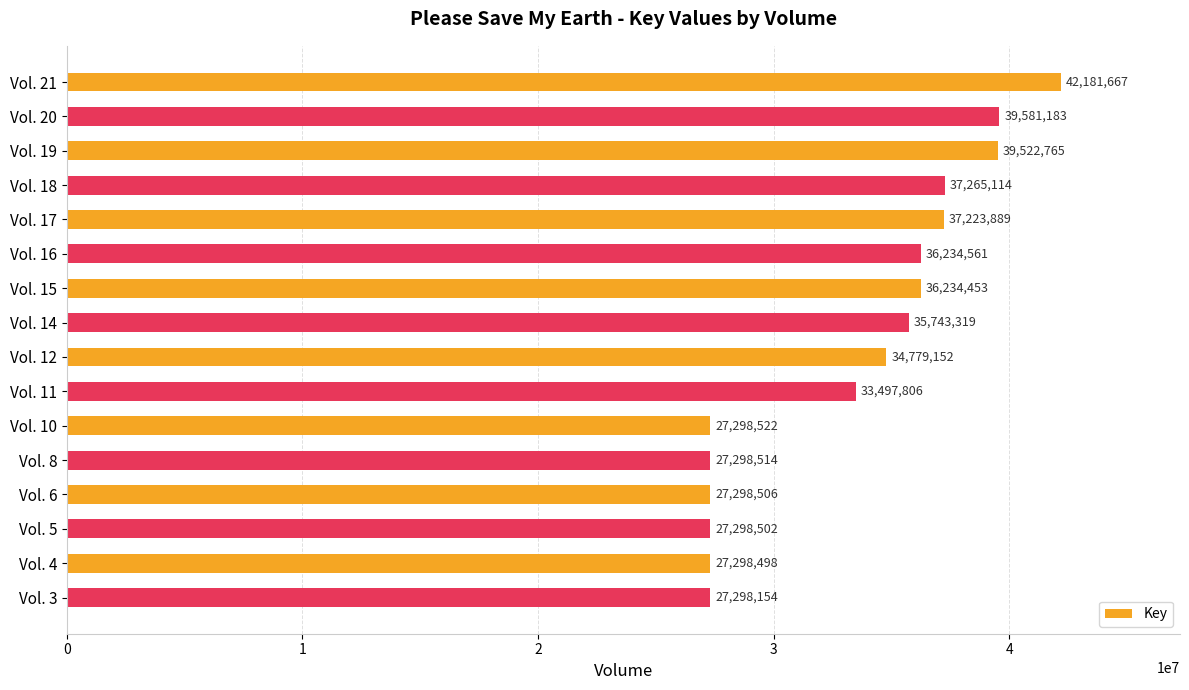

Which has a higher value, Vol. 17 or Vol. 6?

Vol. 17